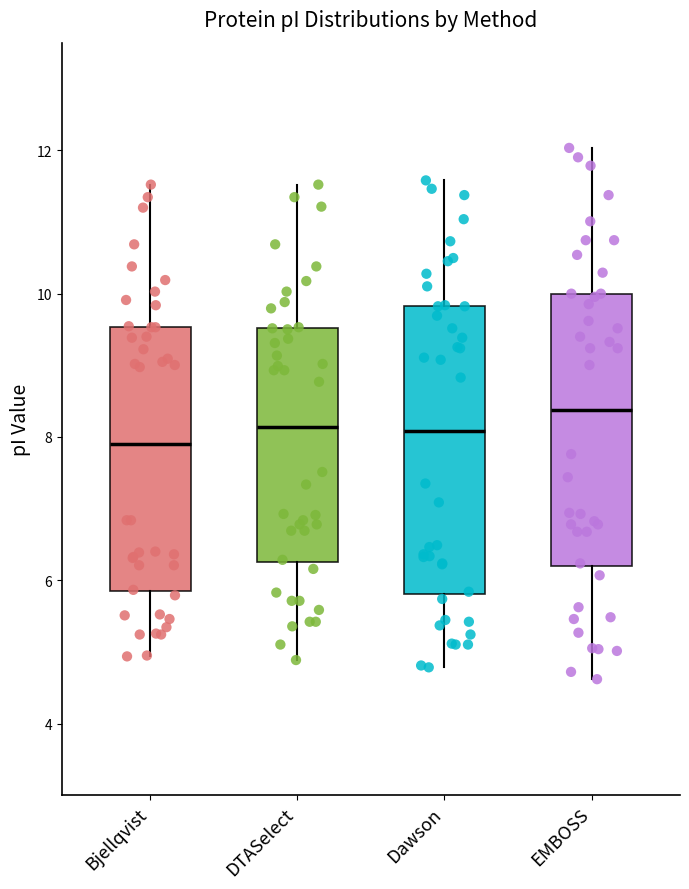

Comparing the boxes themselves (not the whiskers), which one is the tallest?

Dawson